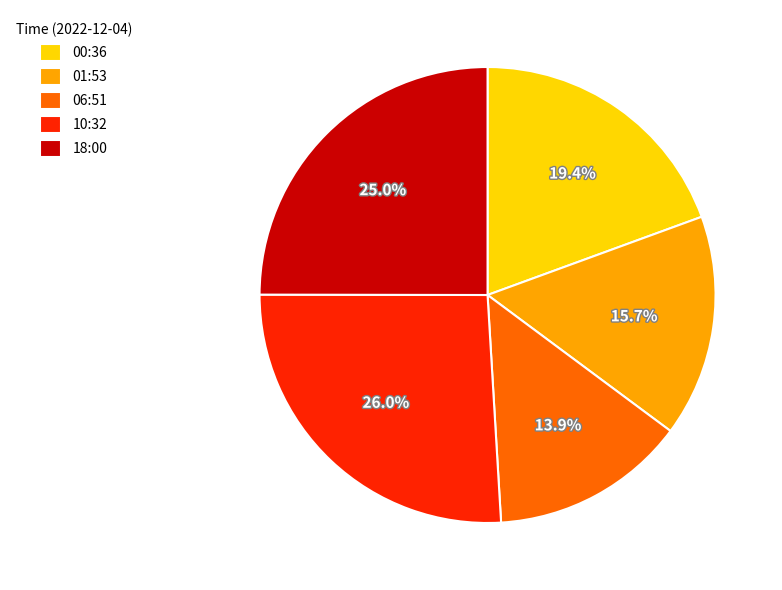

How many segments does this pie chart have?

5